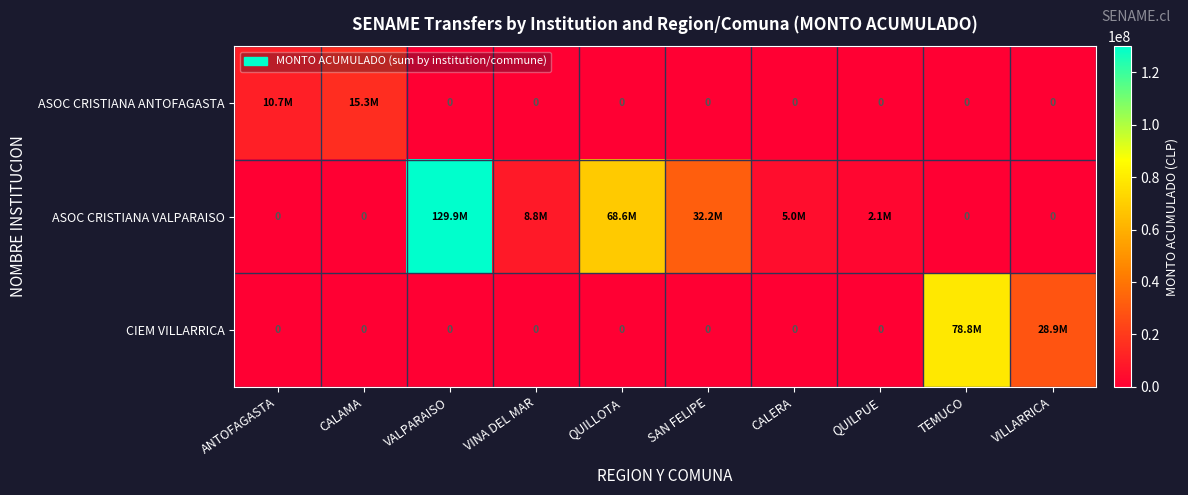

What is the spread (max minus min) of values at VALPARAISO?

129917937